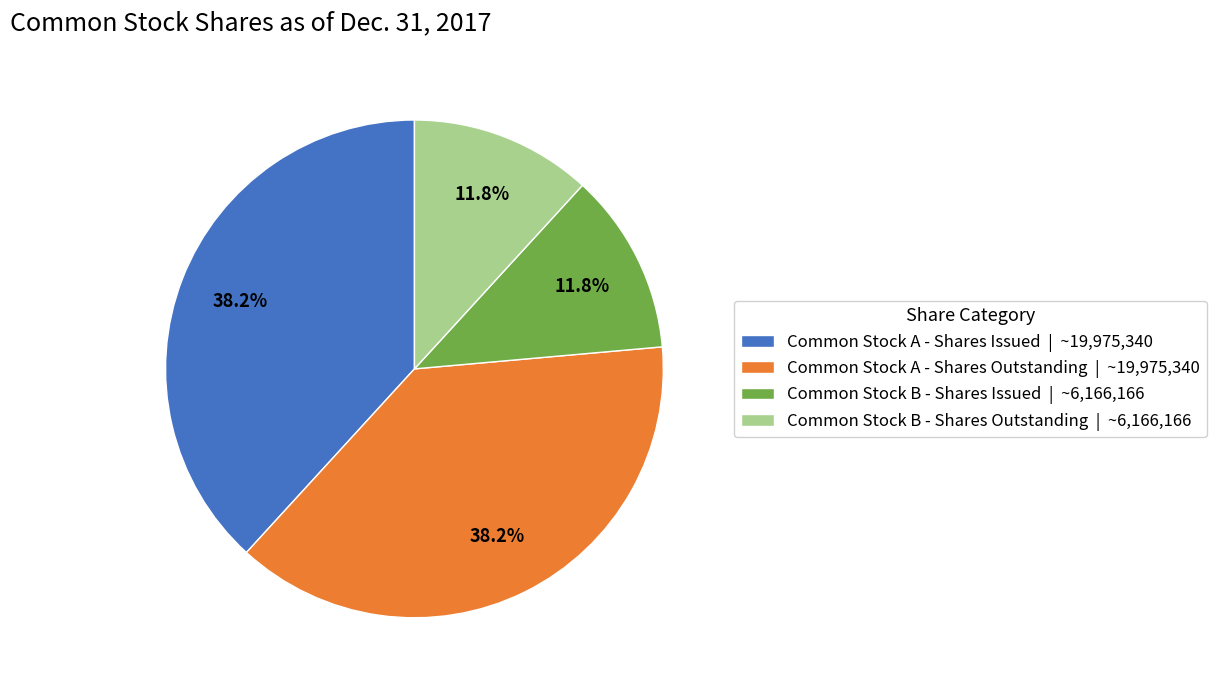

True or false: Common Stock A - Shares Issued accounts for 51% of the total.

False